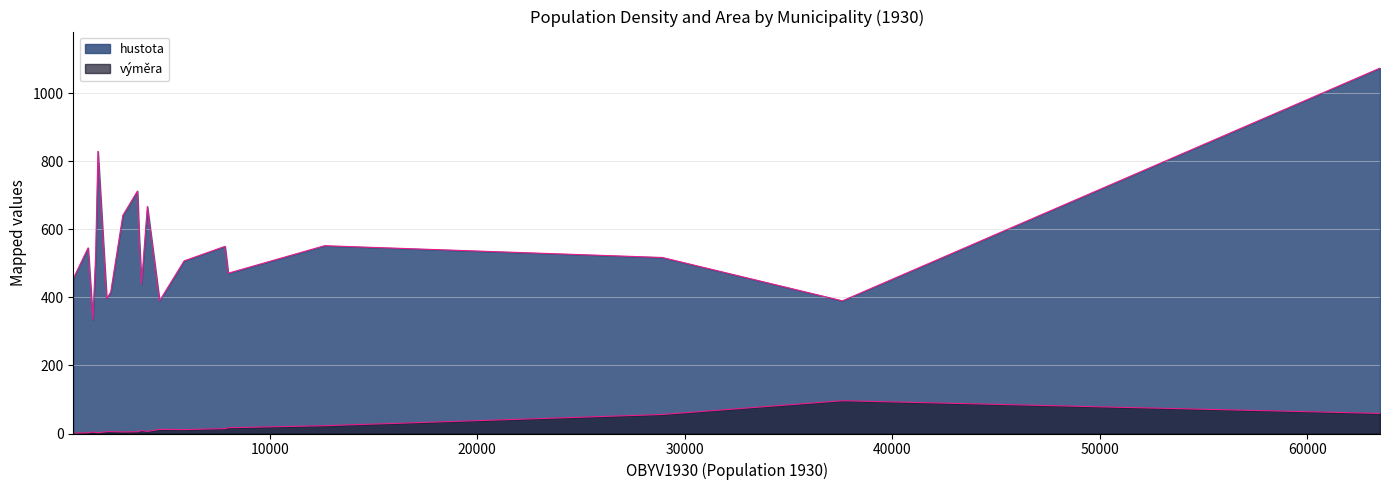

Does the chart have visible grid lines?

Yes